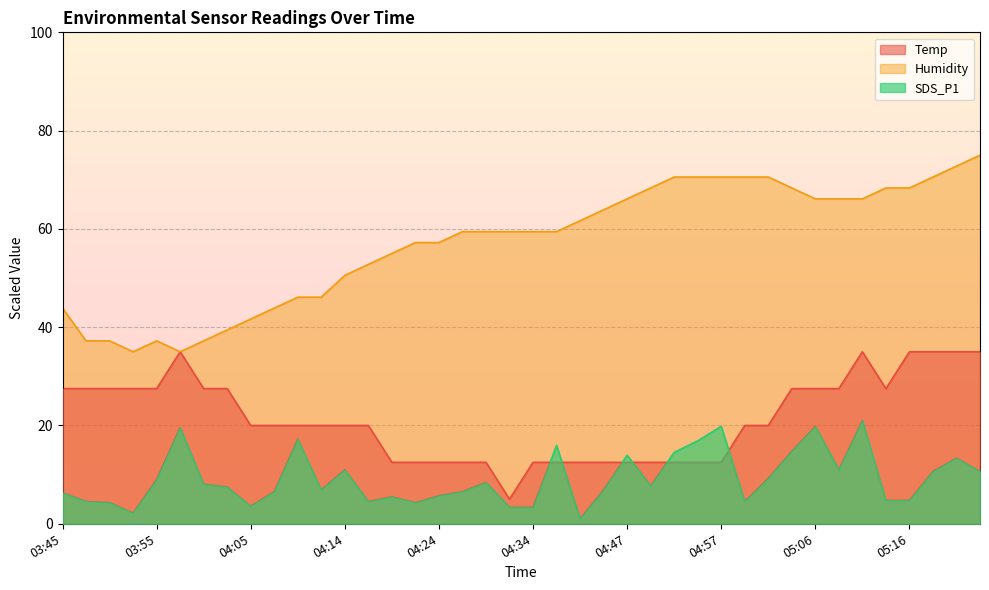

Rank the series by their average value, from lowest to highest.

SDS_P1, Temp, Humidity